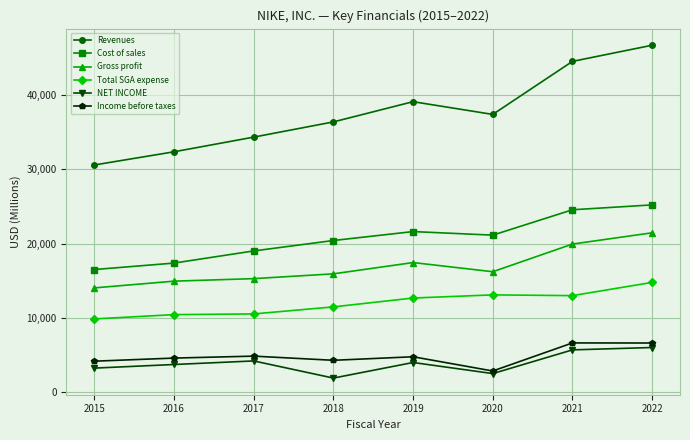

Which series has the largest total across all categories?

Revenues